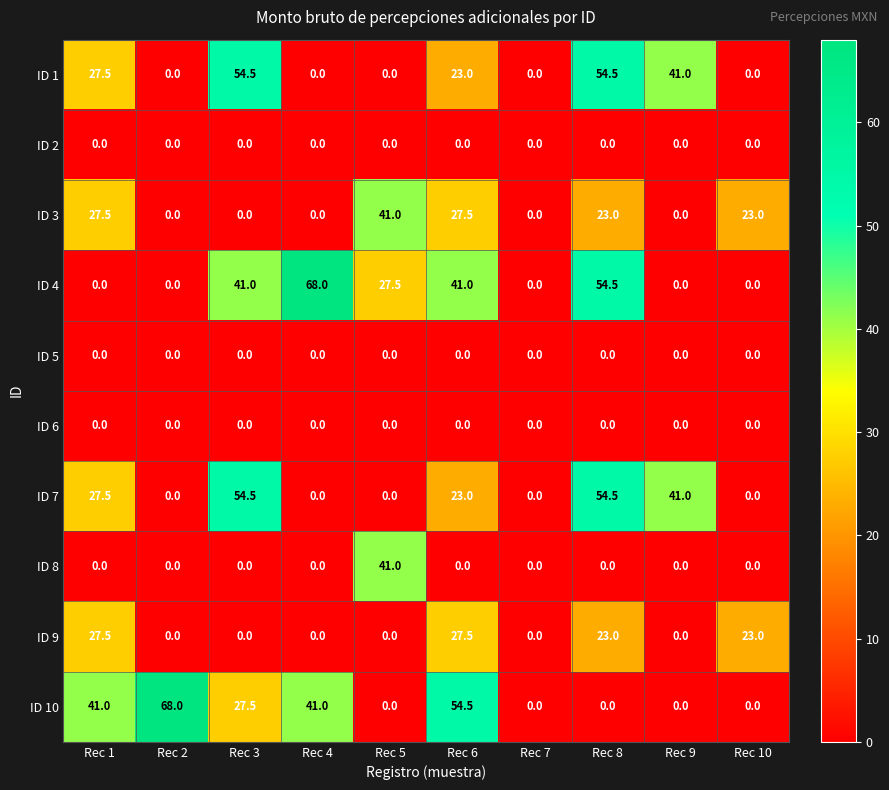

Between Rec 4 and Rec 7, which series saw the biggest shift?

ID 4